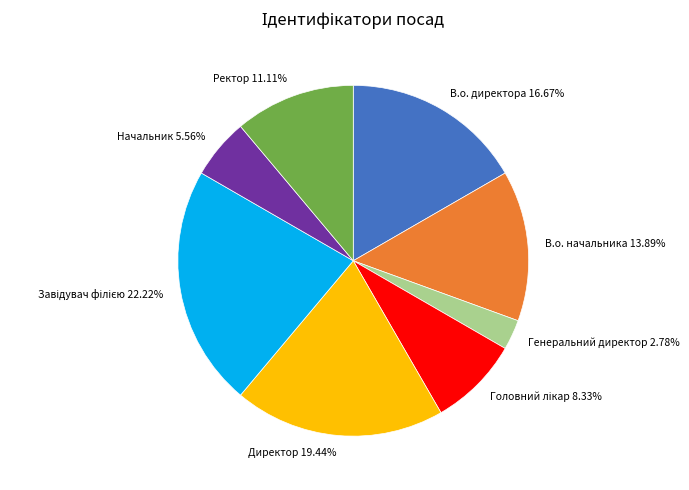

Does any single category account for the majority?

No